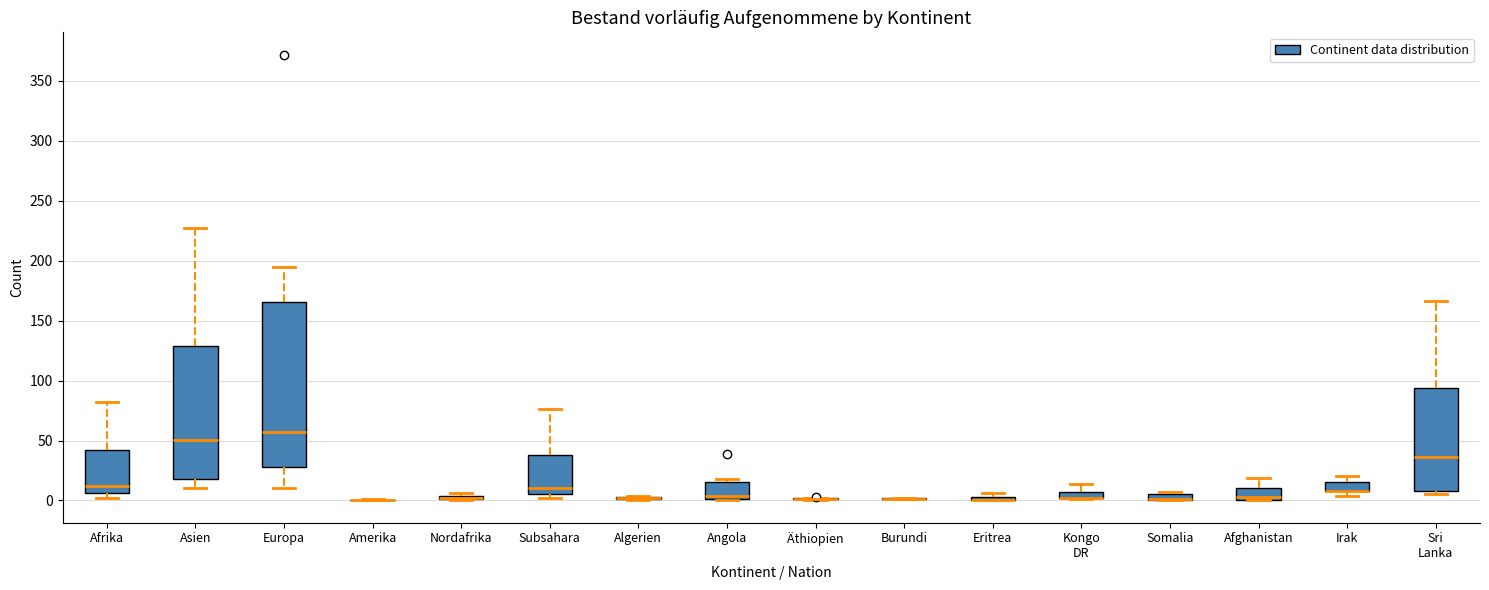

Where is the upper edge of the box for Irak on the y-axis? The values are not printed on the chart, so give them approximately, as read against the axis.

15